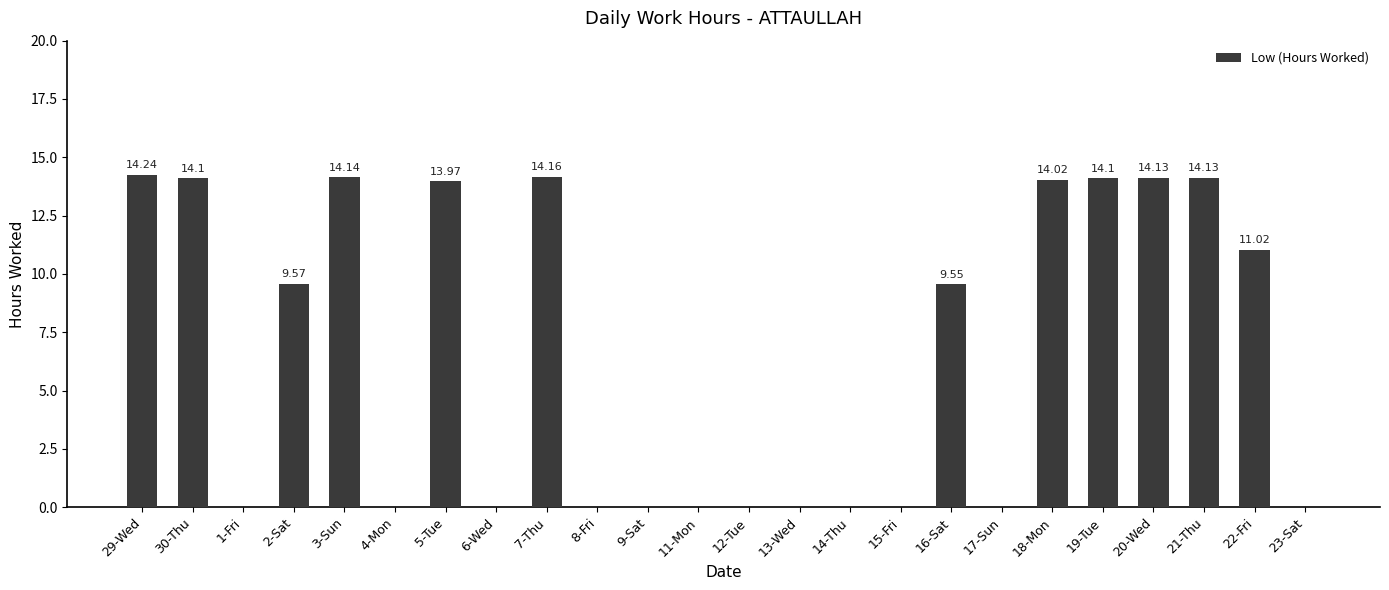

What is the greatest value displayed?

14.2